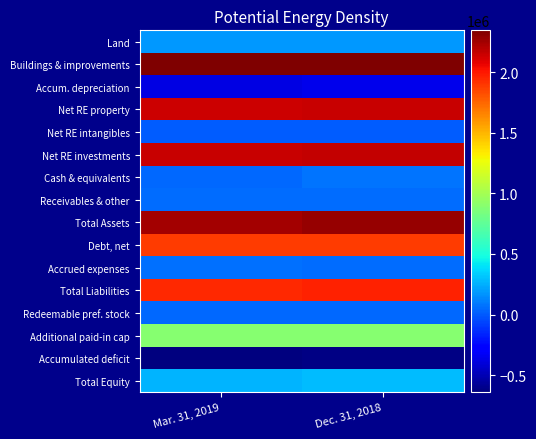

Count the number of categories in the chart.

2